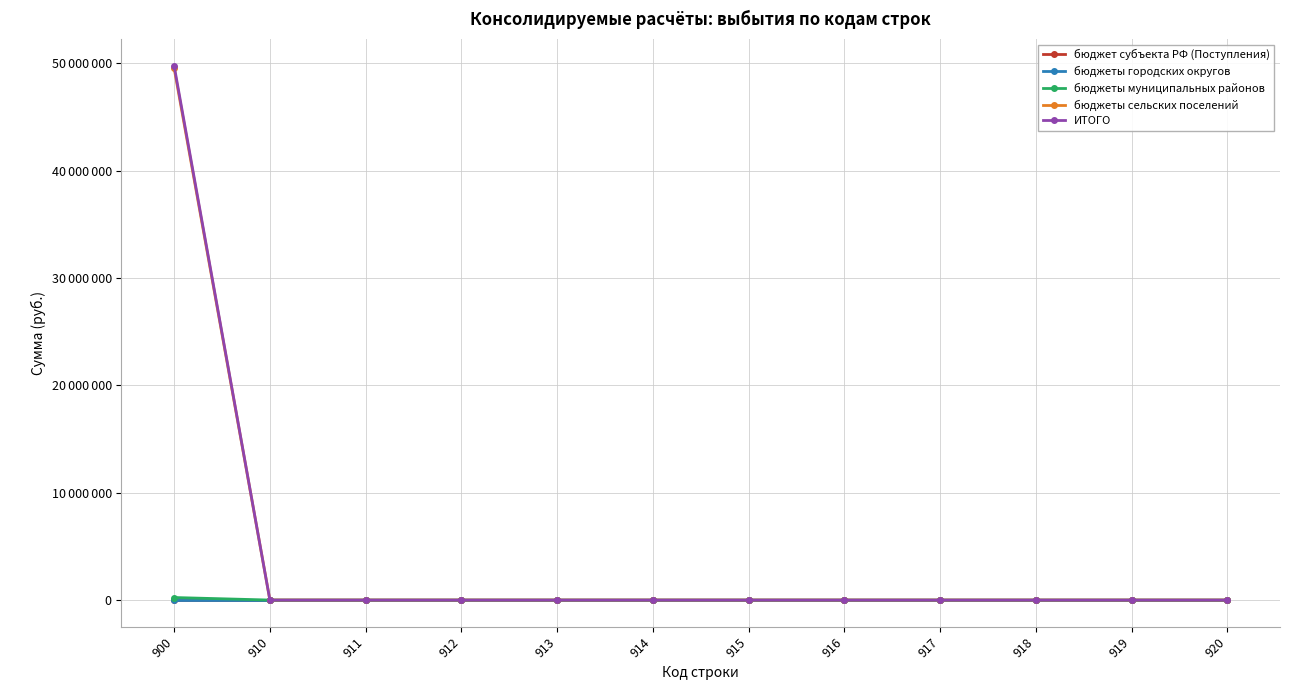

Is this an area chart (filled region under the line)?

No